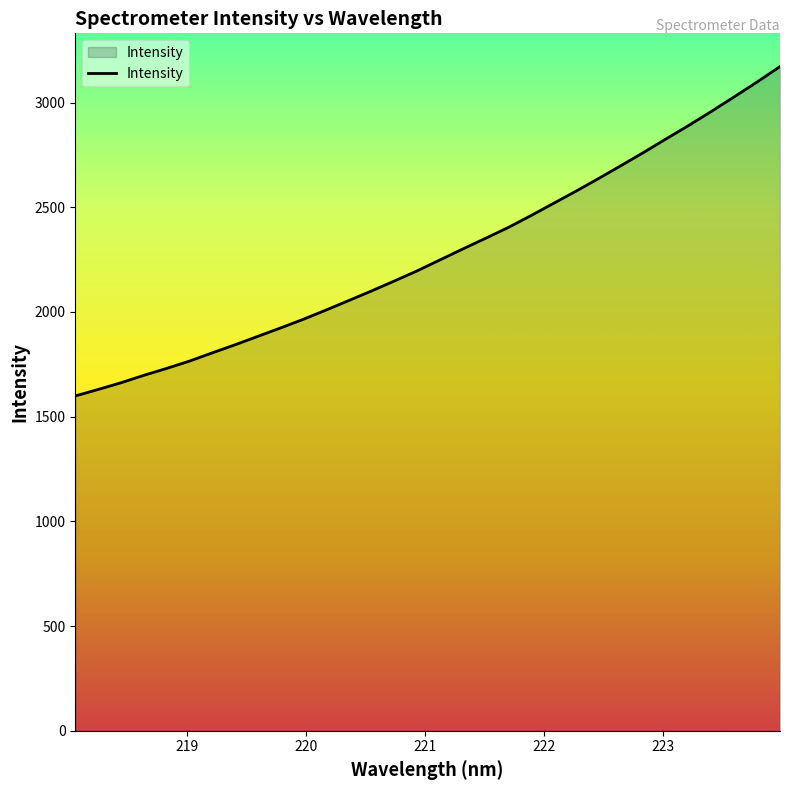

What is the difference between the maximum and minimum values?

1573.1